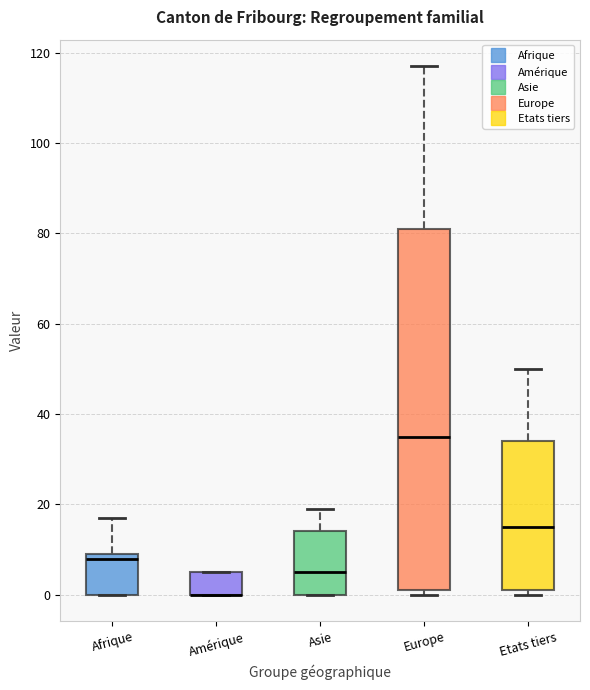

Reading left to right, read every box against the y-axis: the position of its median line, the range the box covers, and the ends of its whiskers. The values are not printed on the chart, so give them approximately, as read against the axis.

Afrique: median 8, box 0 to 10, whiskers 0 to 18
Amérique: median 0 (drawn on the box's lower edge), box 0 to 6, whiskers 0 to 6
Asie: median 6, box 0 to 14, whiskers 0 to 20
Europe: median 36, box 2 to 82, whiskers 0 to 118
Etats tiers: median 16, box 2 to 34, whiskers 0 to 50